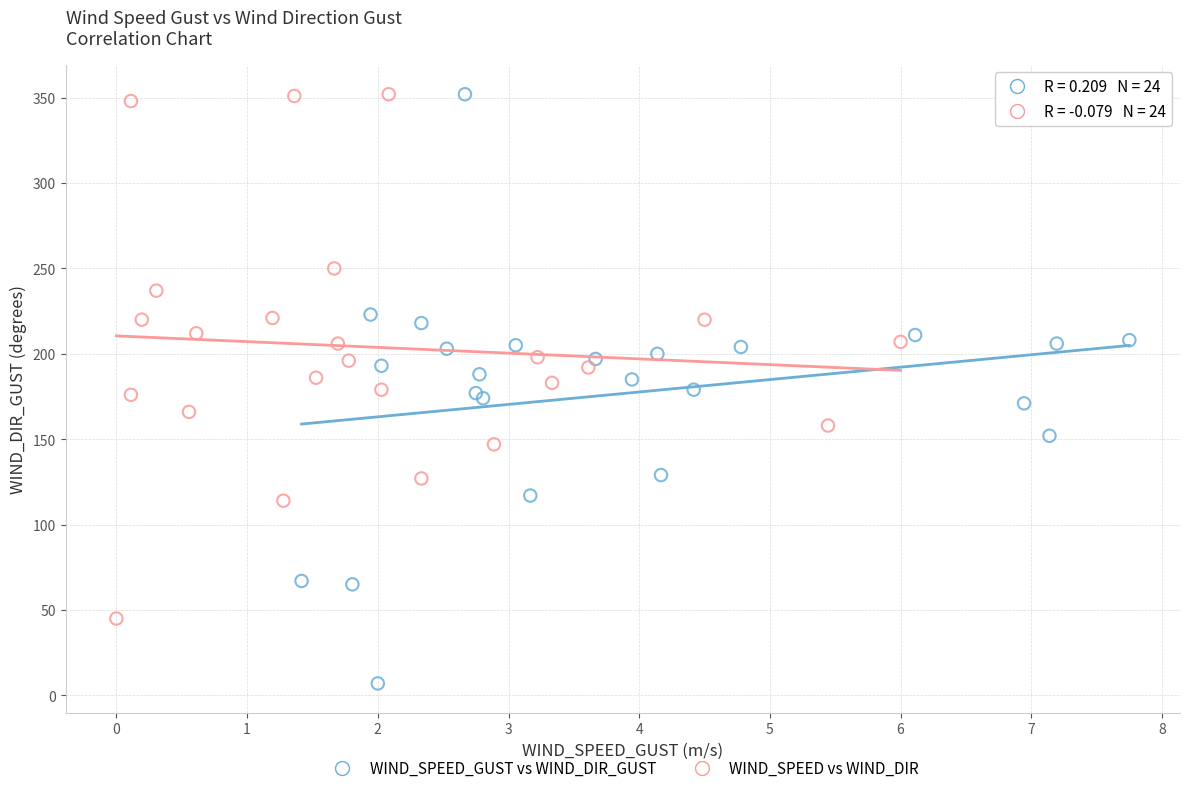

Which series has the largest Y range (max minus min)?

WIND_SPEED_GUST vs WIND_DIR_GUST